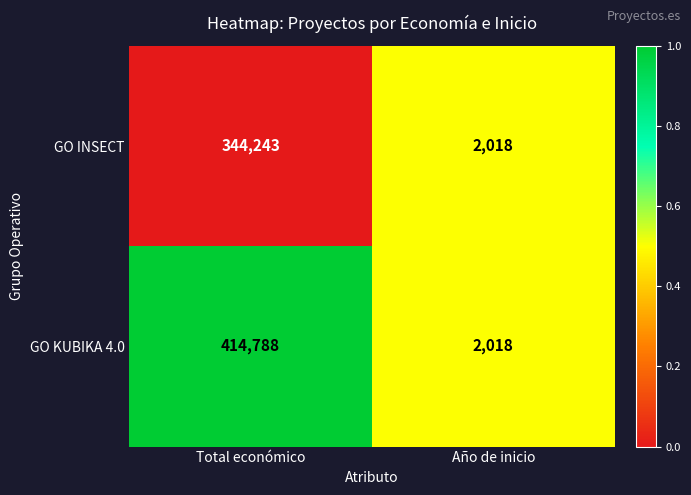

Reading right to left, what are all the values shown in this chart?

GO INSECT: 2018	344243
GO KUBIKA 4.0: 2018	414788